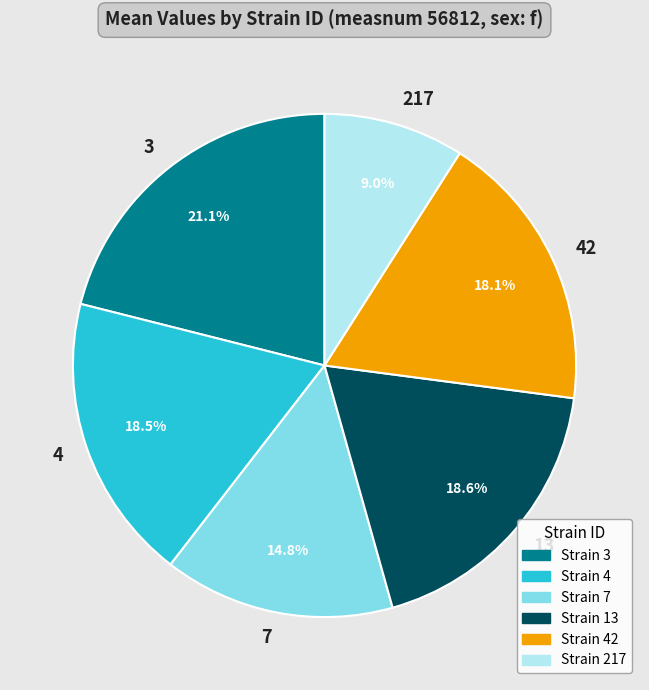

To the nearest percent, what is the combined percentage of 13 and 4?

37%